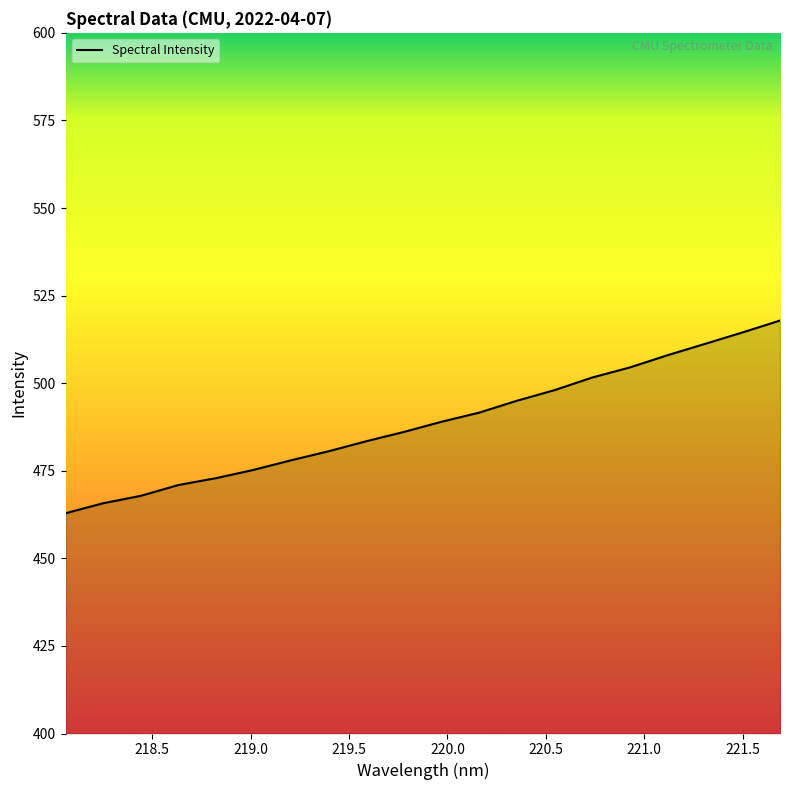

What is the difference between the maximum and minimum values?

55.0